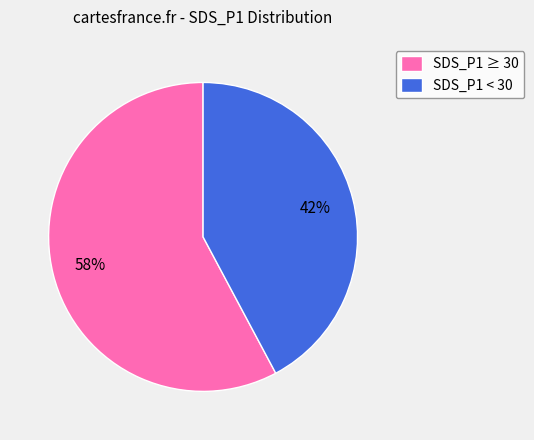

What percentage is the SDS_P1 < 30 slice, to the nearest percent?

42%